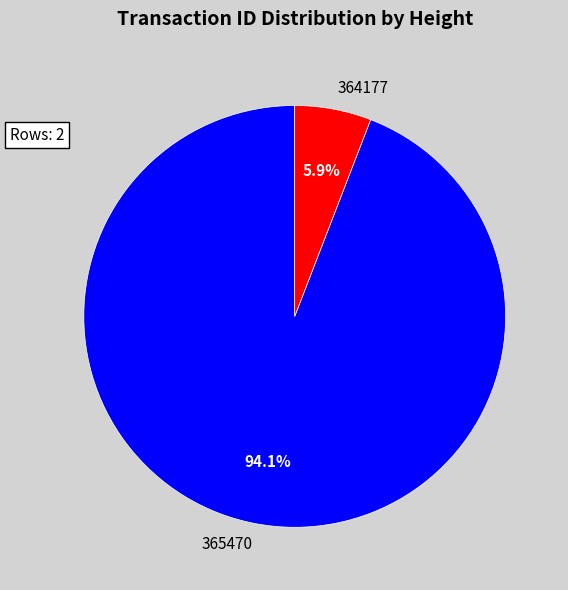

What percentage is NOT represented by 365470?

5.9%